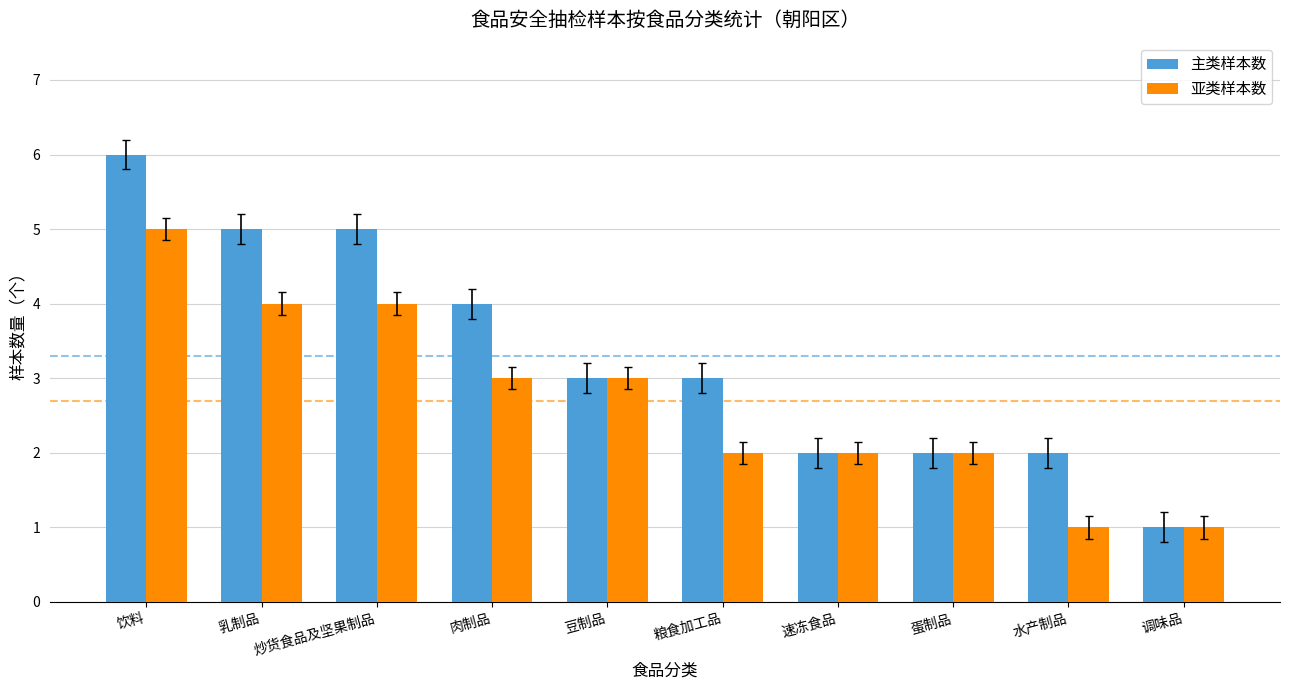

Does the chart contain stacked bars?

No